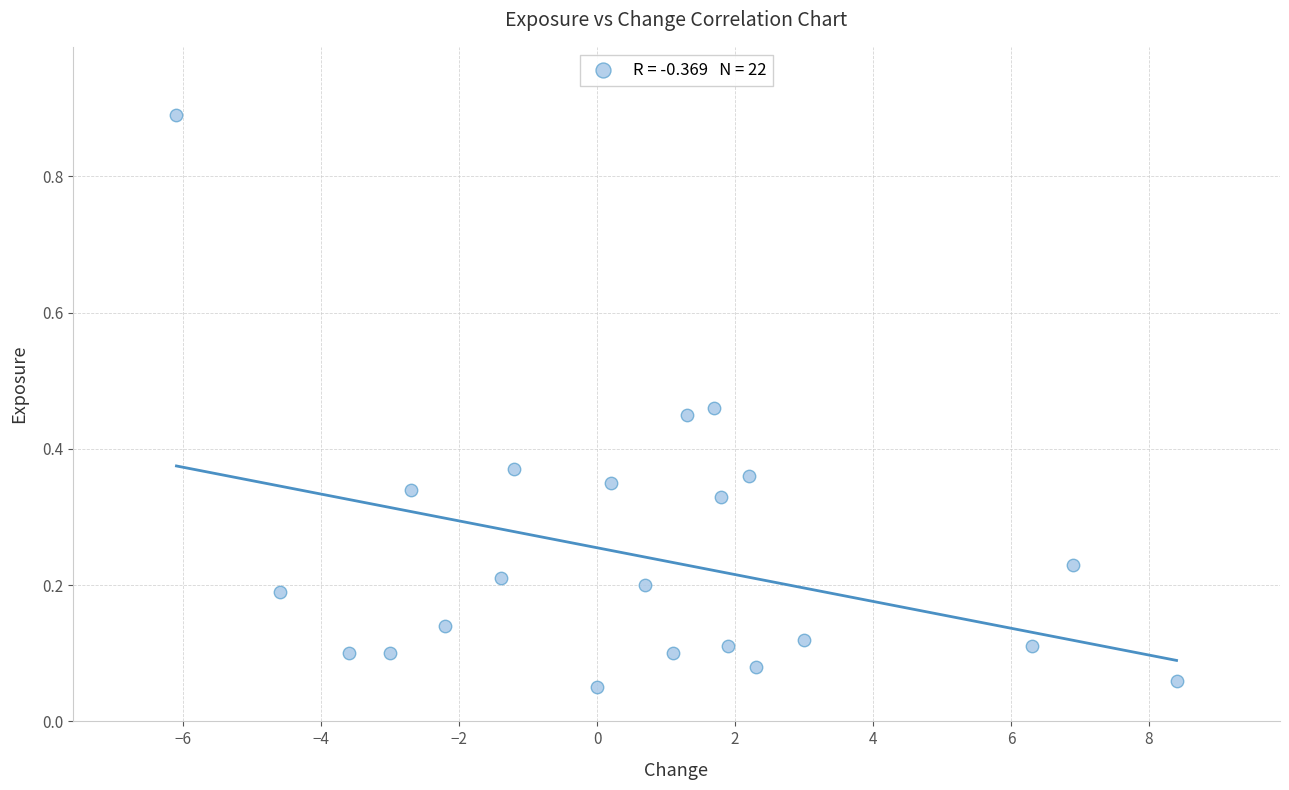

What is the range of Y values (max minus min)?

0.8